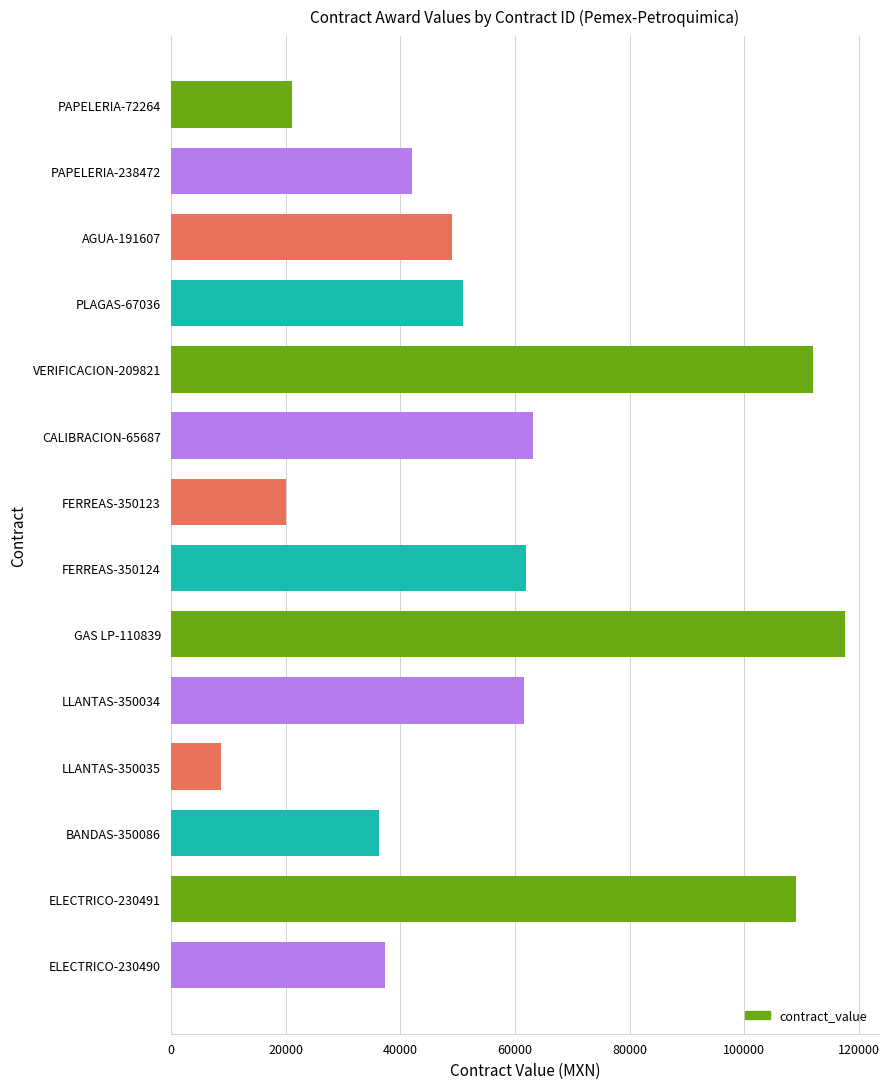

Read the value at CALIBRACION-65687.

63169.0